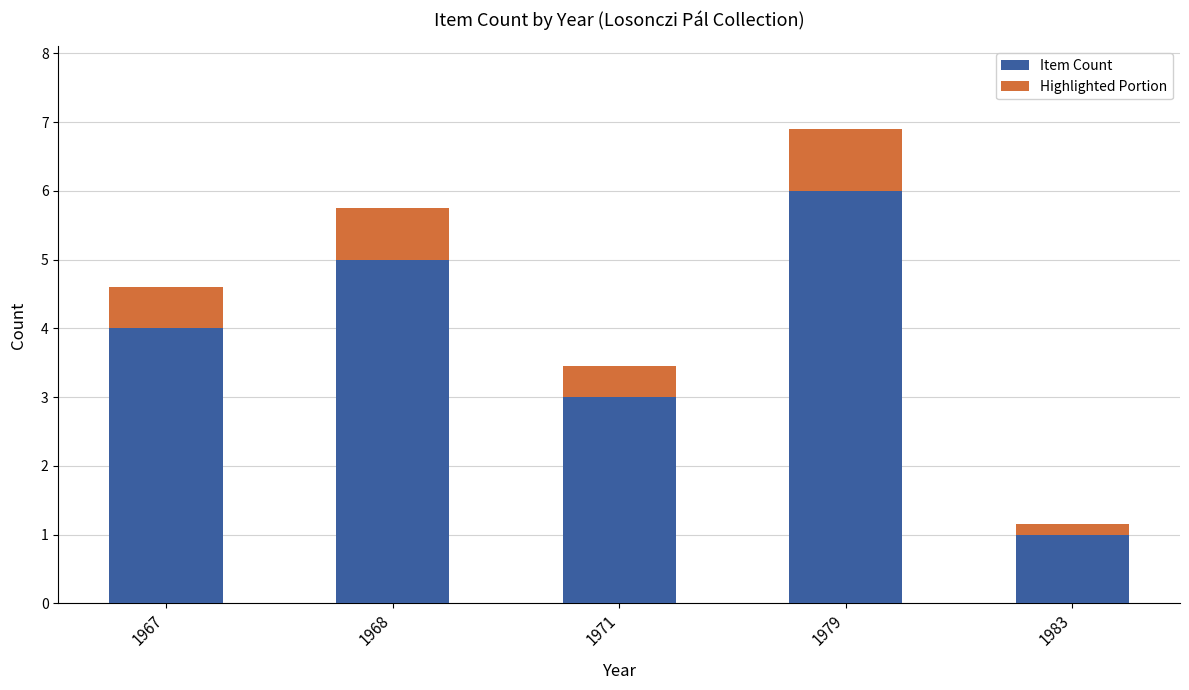

True or false: Item Count has a value of 2.7 at 1967.

False